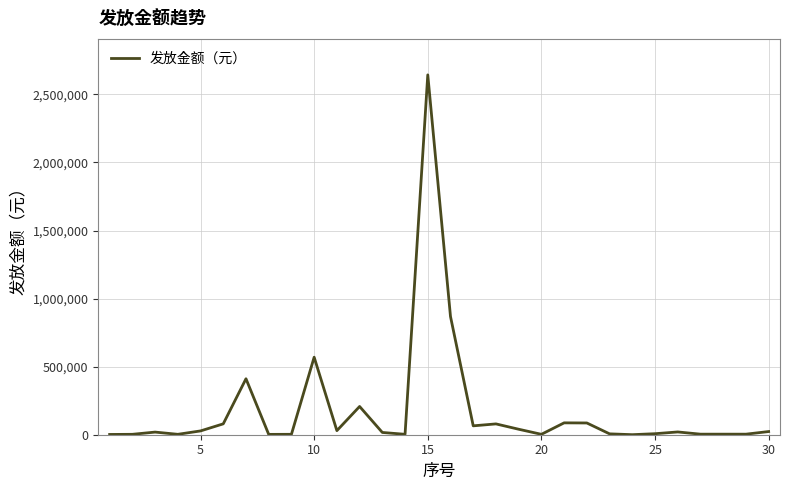

Does the chart display data point markers on the line(s)?

No